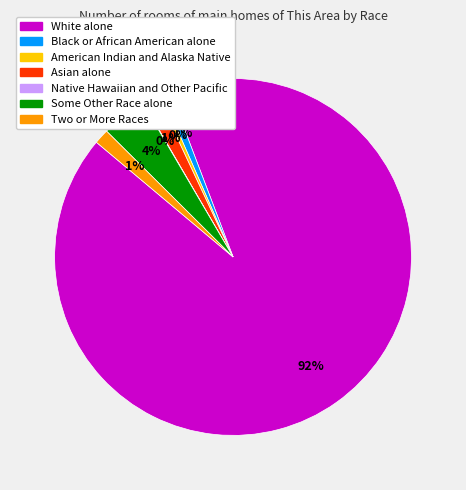

Is the sum of White alone and Two or More Races greater than half?

Yes